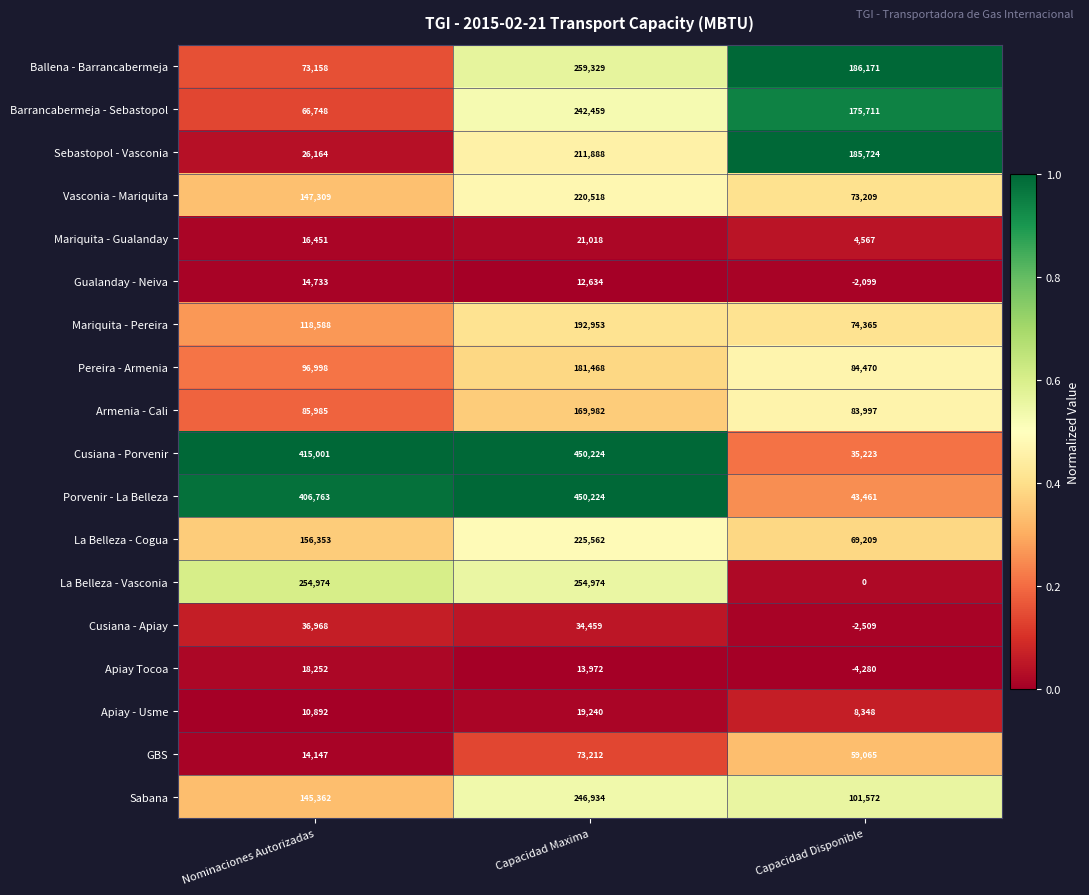

List the labels in order of Vasconia - Mariquita value, smallest first.

Capacidad Disponible, Nominaciones Autorizadas, Capacidad Maxima